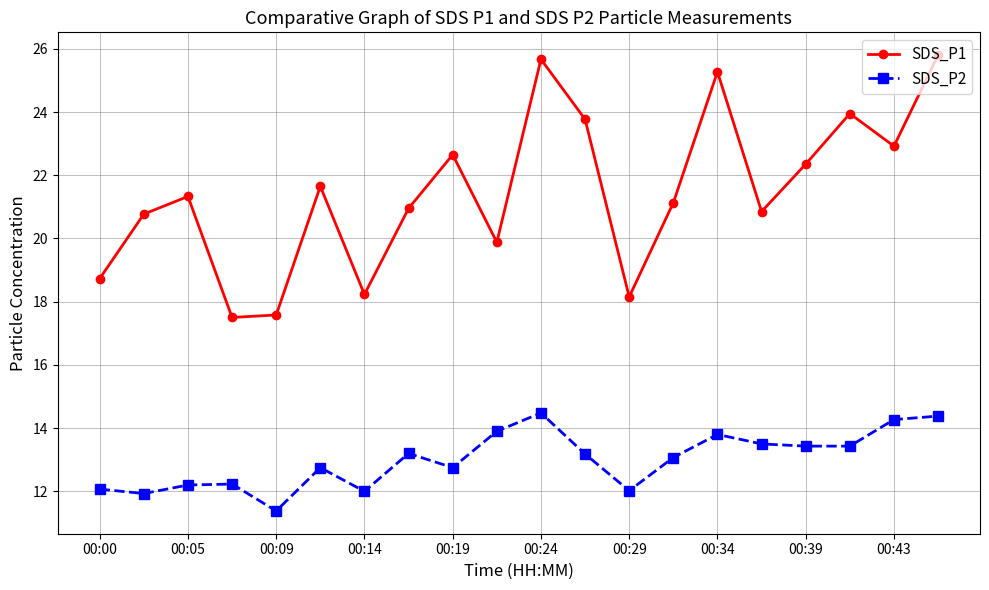

True or false: SDS_P1 and SDS_P2 intersect in this chart.

False